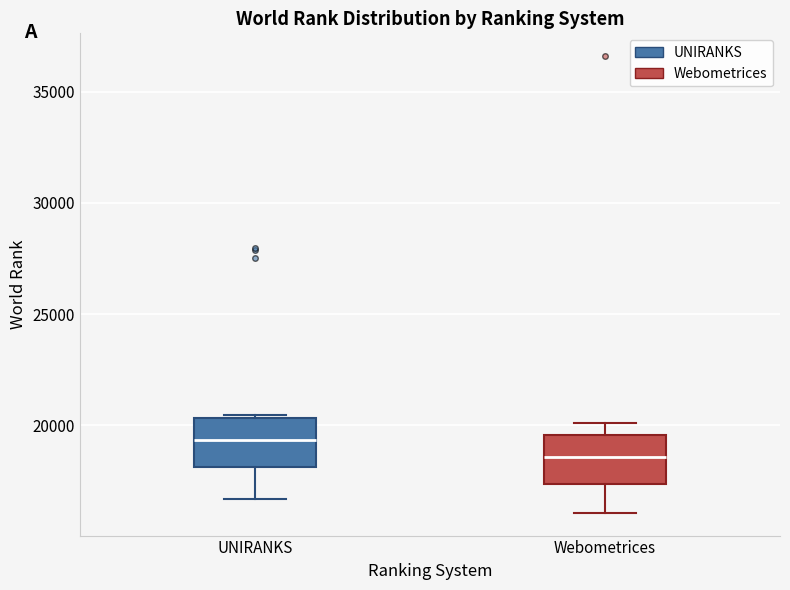

Reading left to right, read every box against the y-axis: the position of its median line, the range the box covers, and the ends of its whiskers. The values are not printed on the chart, so give them approximately, as read against the axis.

UNIRANKS: median 19500, box 18000 to 20500, whiskers 16500 to 20500
Webometrices: median 18500, box 17500 to 19500, whiskers 16000 to 20000